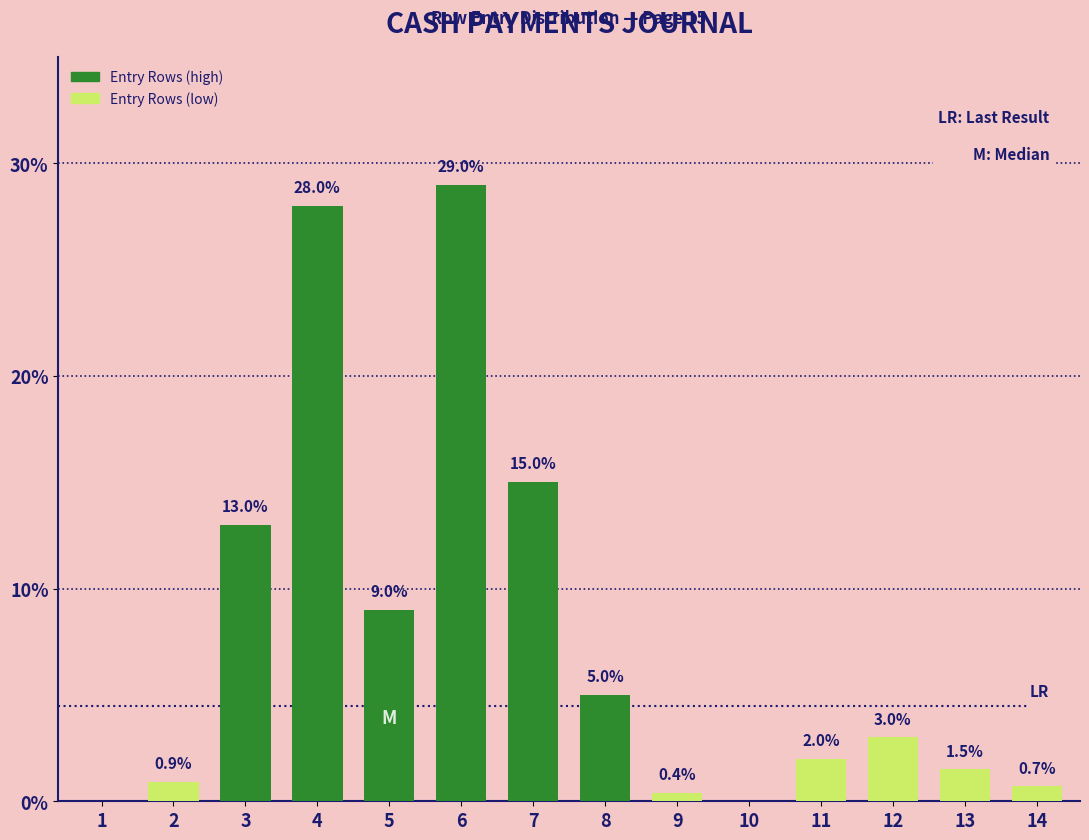

What is the sum of the values at 14 and 12?

3.7